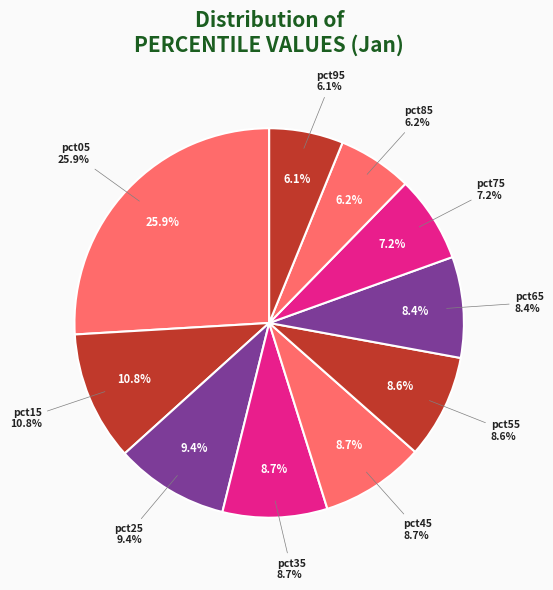

Which category has the smallest portion of the pie?

pct95